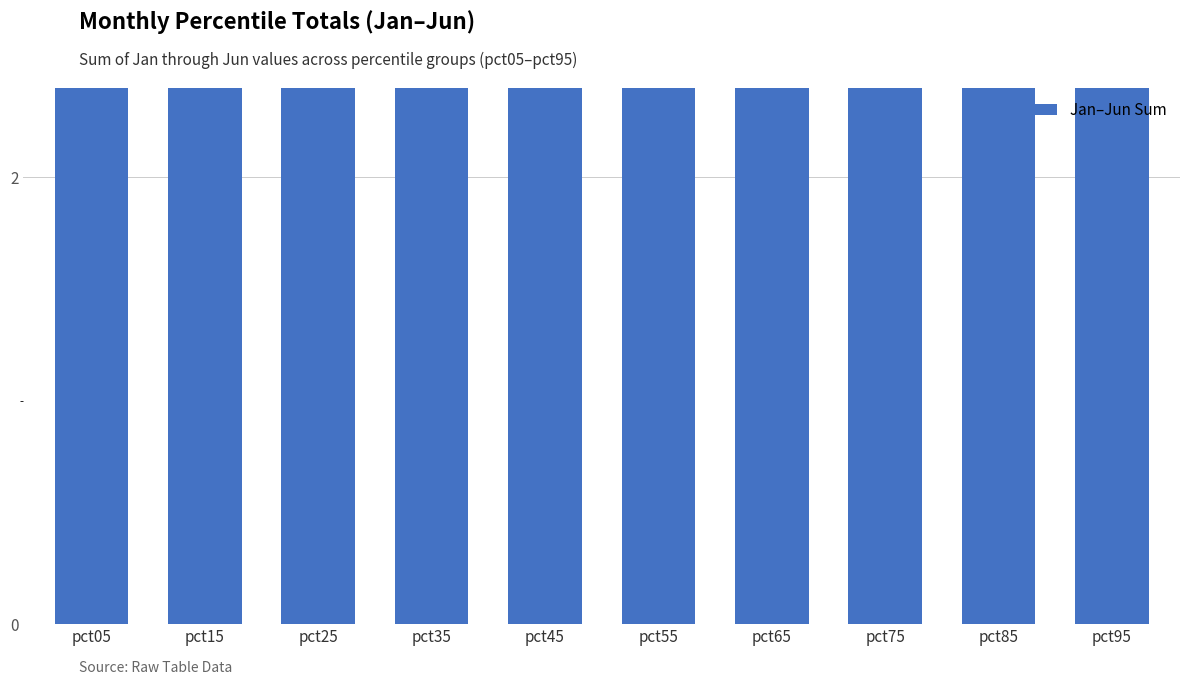

Which label corresponds to the largest value in the chart?

pct05